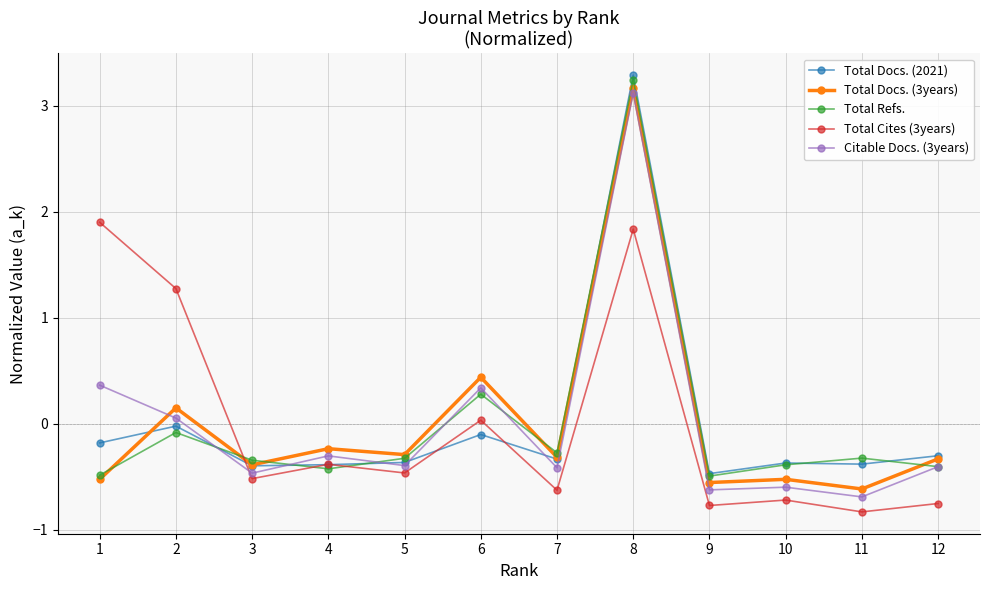

Is it true that Total Refs. equals 5.1 at 8?

False